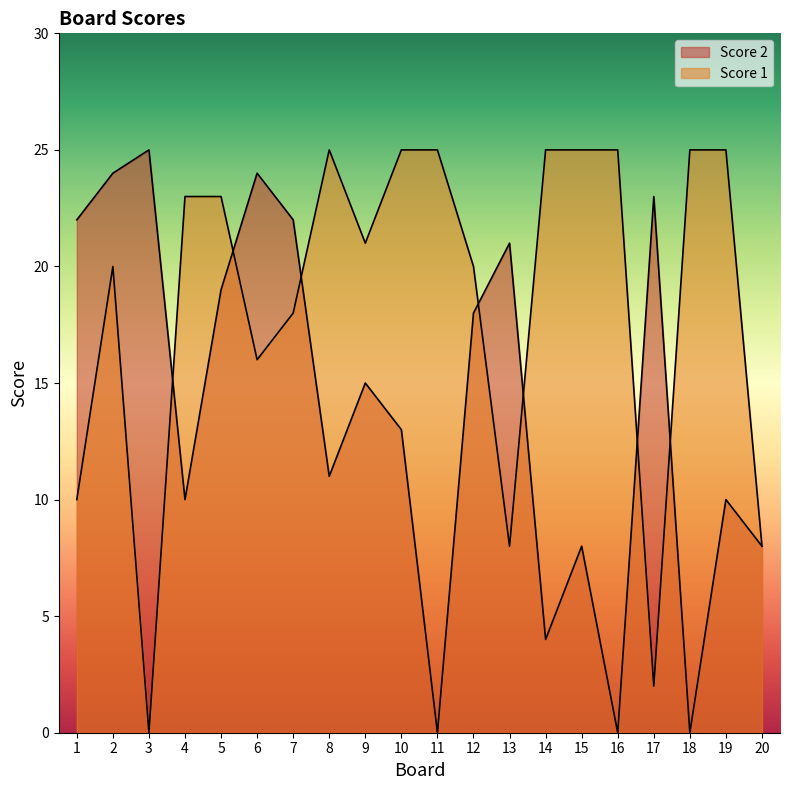

Is it true that Score 2 equals 8 at 20?

True